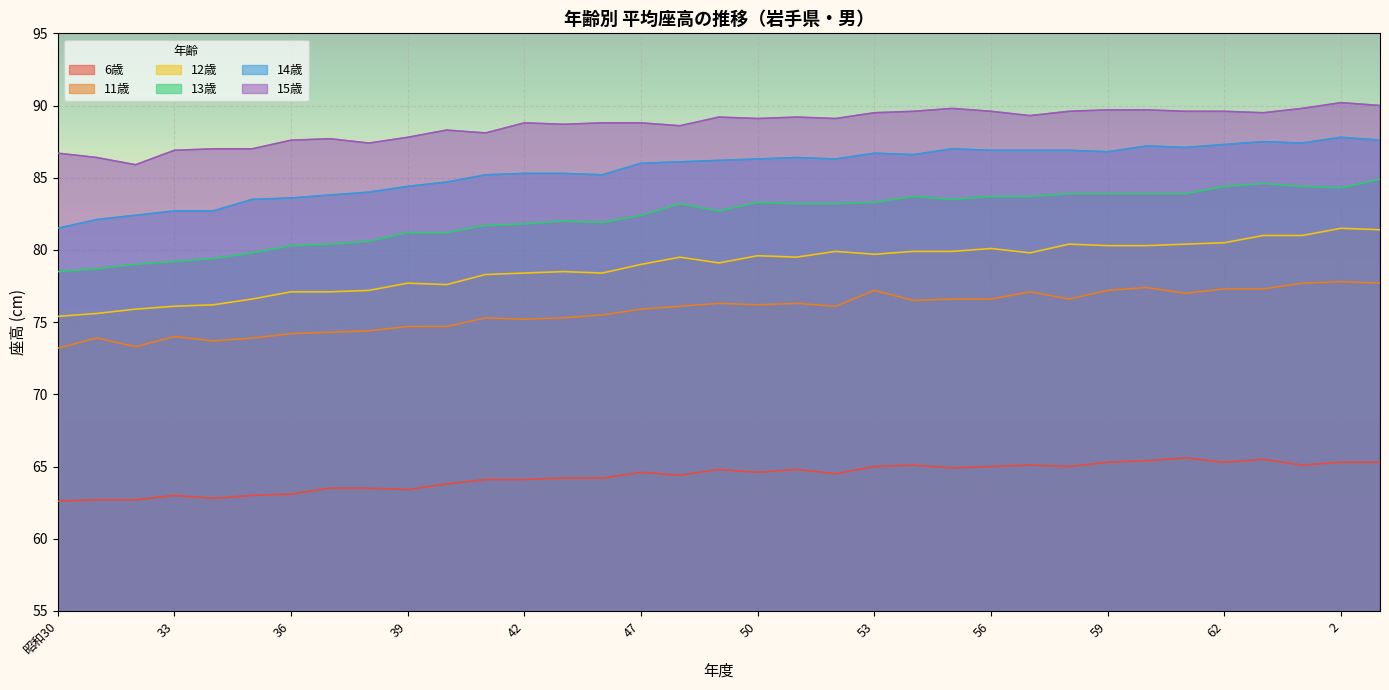

How many values in the 14歳 series exceed 86?

19